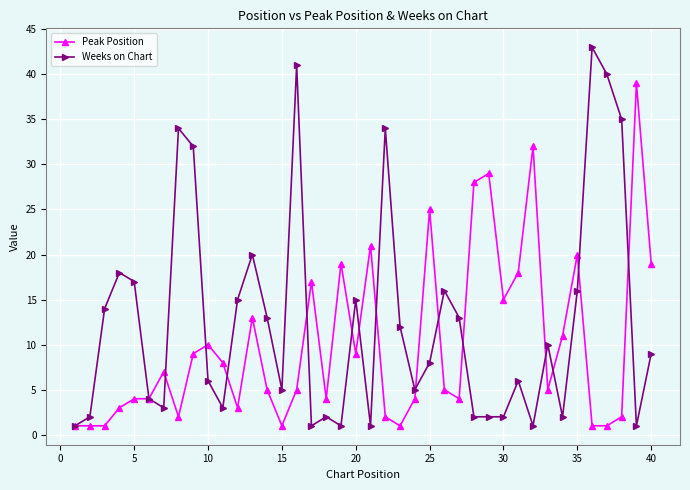

What is the maximum value for Peak Position?

39